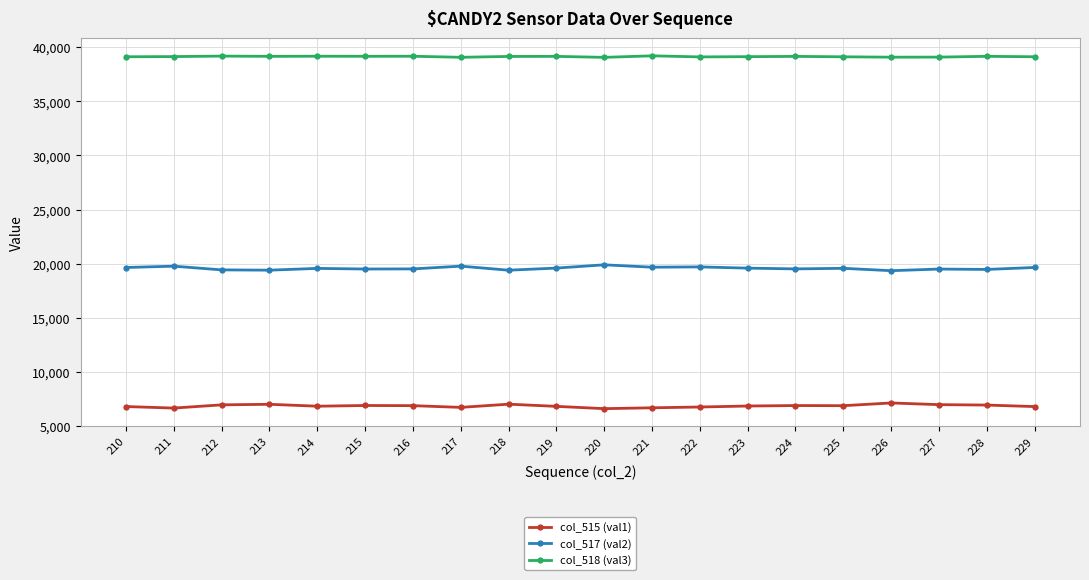

True or false: col_518 (val3) has more than 0 points higher than both neighbors.

True